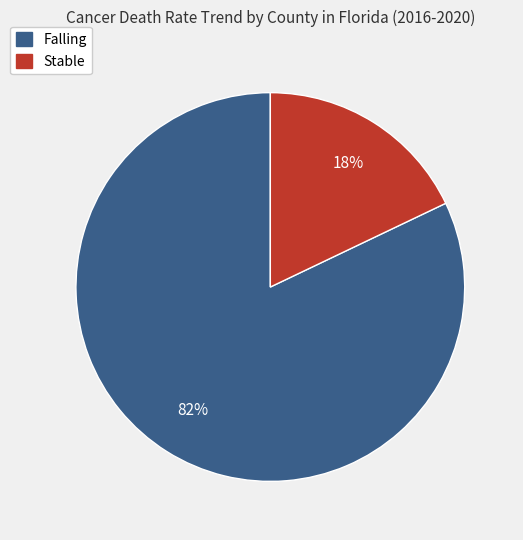

Is there any slice that represents more than half of the pie?

Yes